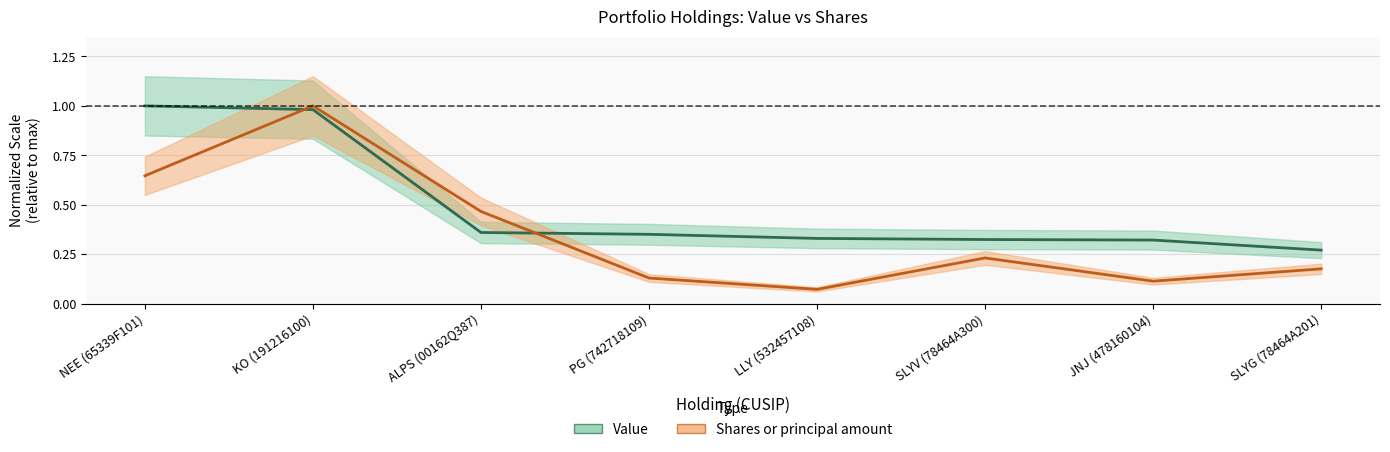

Which category has the highest value in the Shares or principal amount series?

KO (191216100)